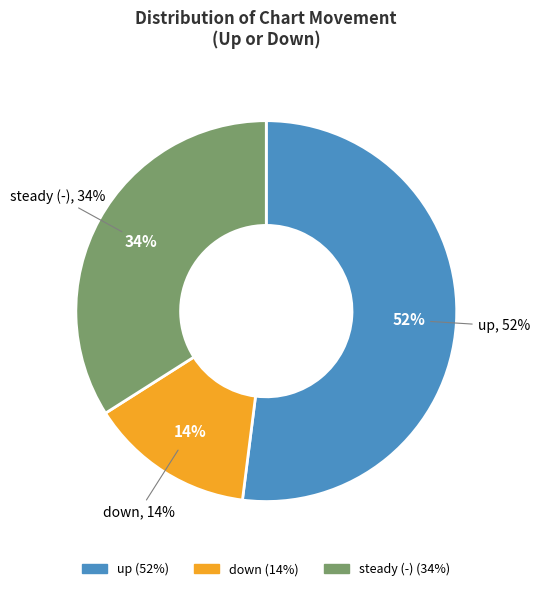

Which category accounts for the majority?

up